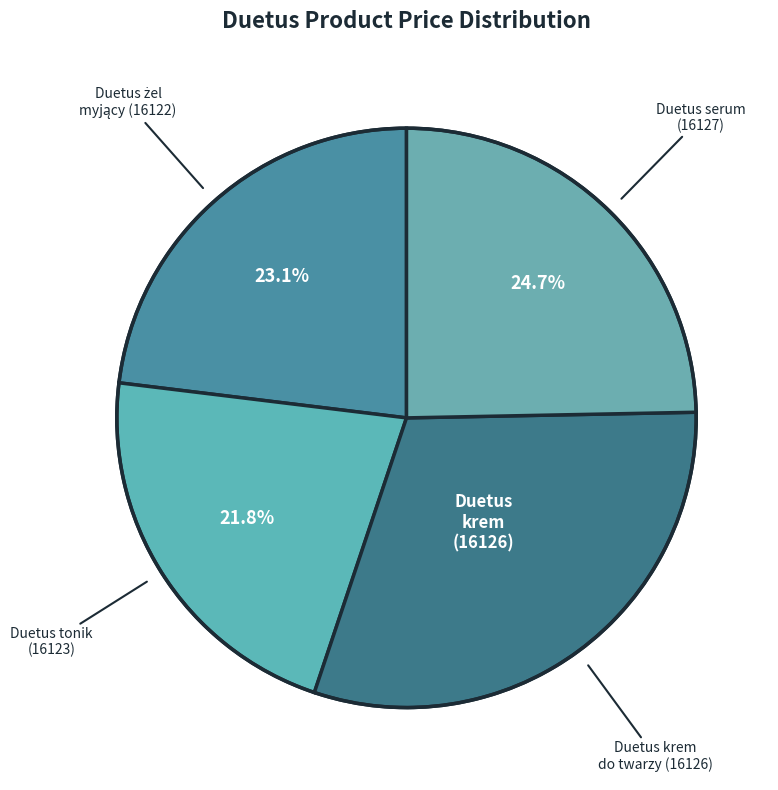

Count the number of slices in the pie.

4